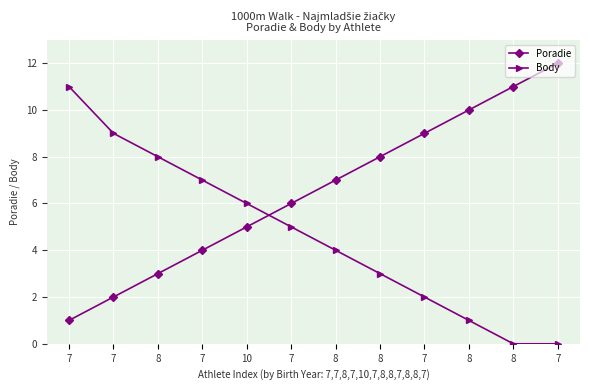

Reading left to right, list all the values displayed in this chart.

Poradie: 7=1	7=2	8=3	7=4	10=5	7=6	8=7	8=8	7=9	8=10	8=11	7=12
Body: 7=11	7=9	8=8	7=7	10=6	7=5	8=4	8=3	7=2	8=1	8=0	7=0